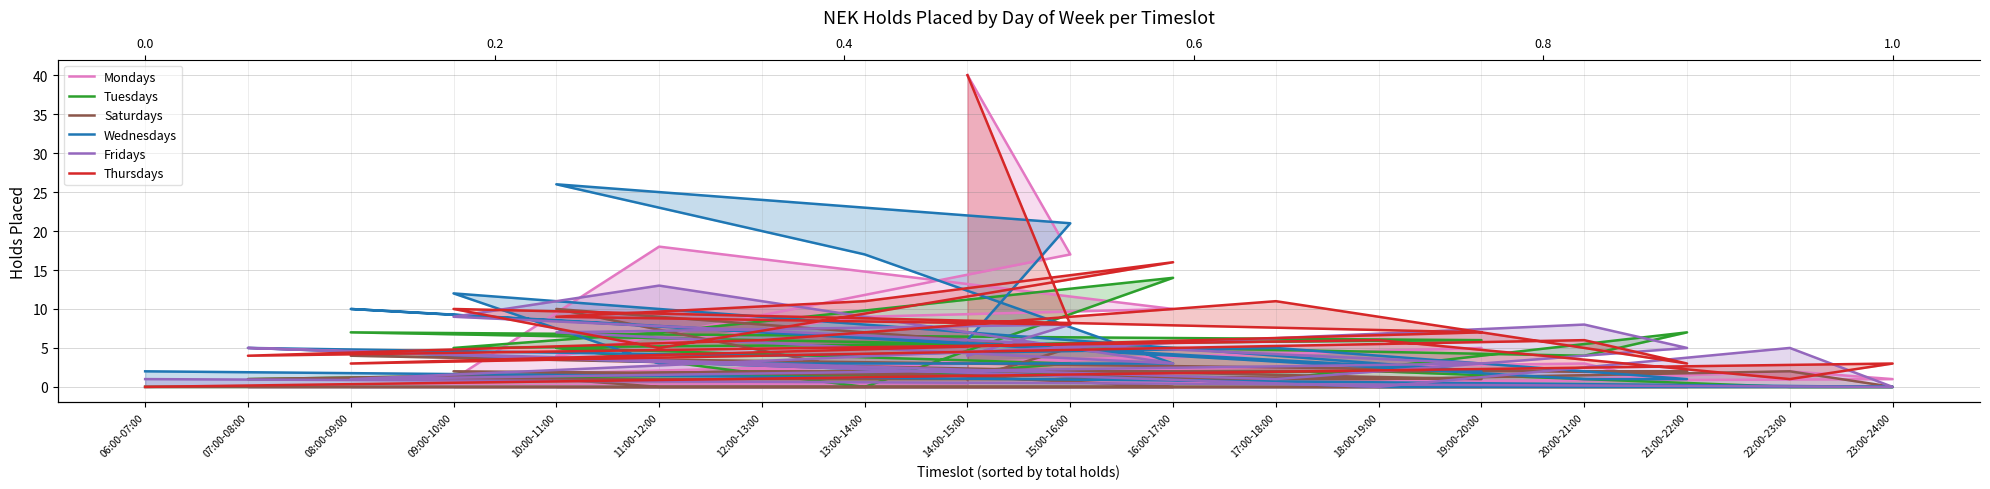

True or false: Fridays has a value of 5 at 21:00-22:00.

True